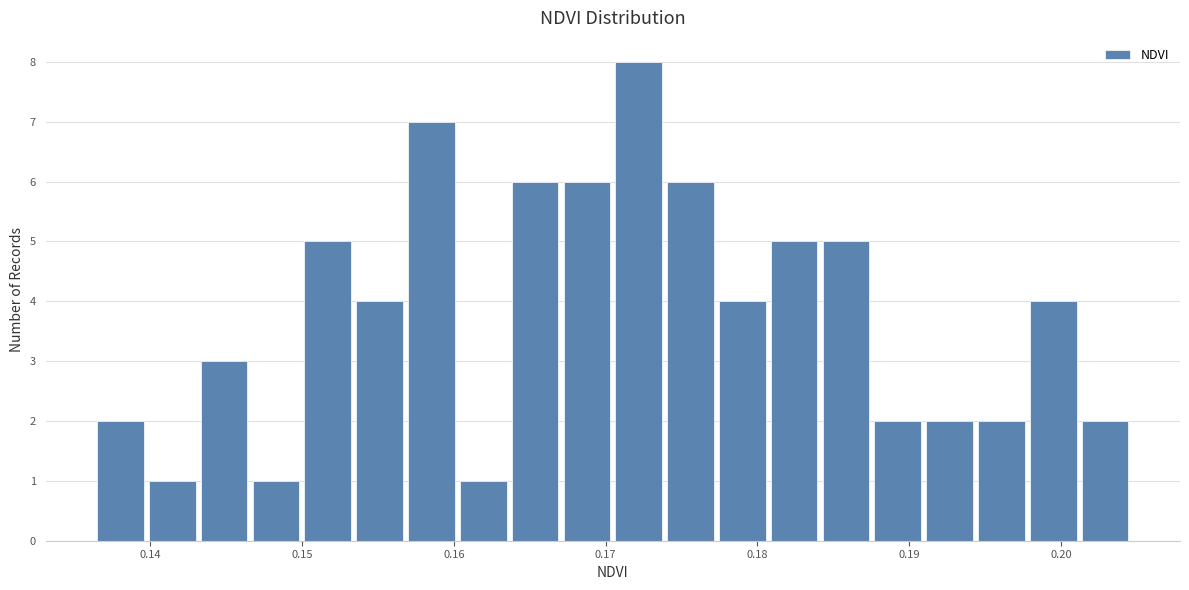

Read against the x-axis, roughly where is the centre of the tallest bar?

0.172